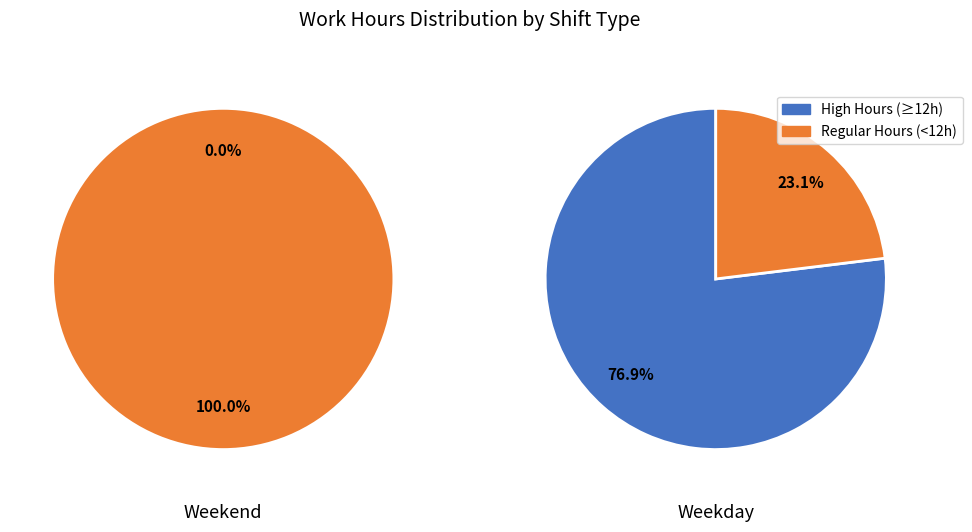

To the nearest percent, what portion does 11 represent?

7%